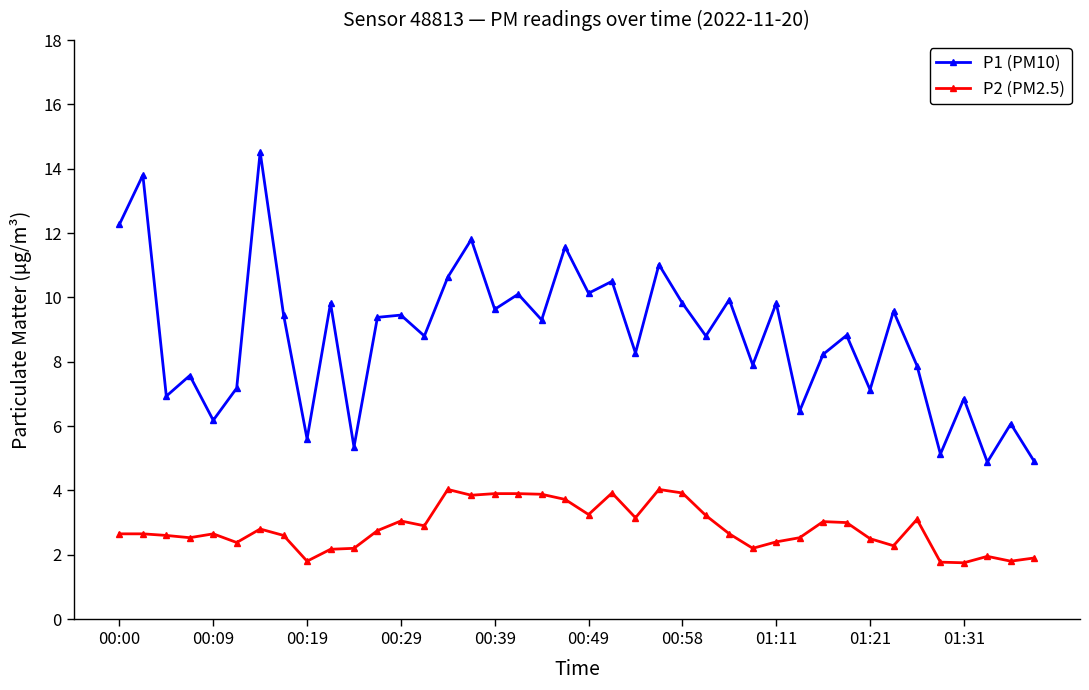

True or false: P2 (PM2.5) and P1 (PM10) intersect in this chart.

False